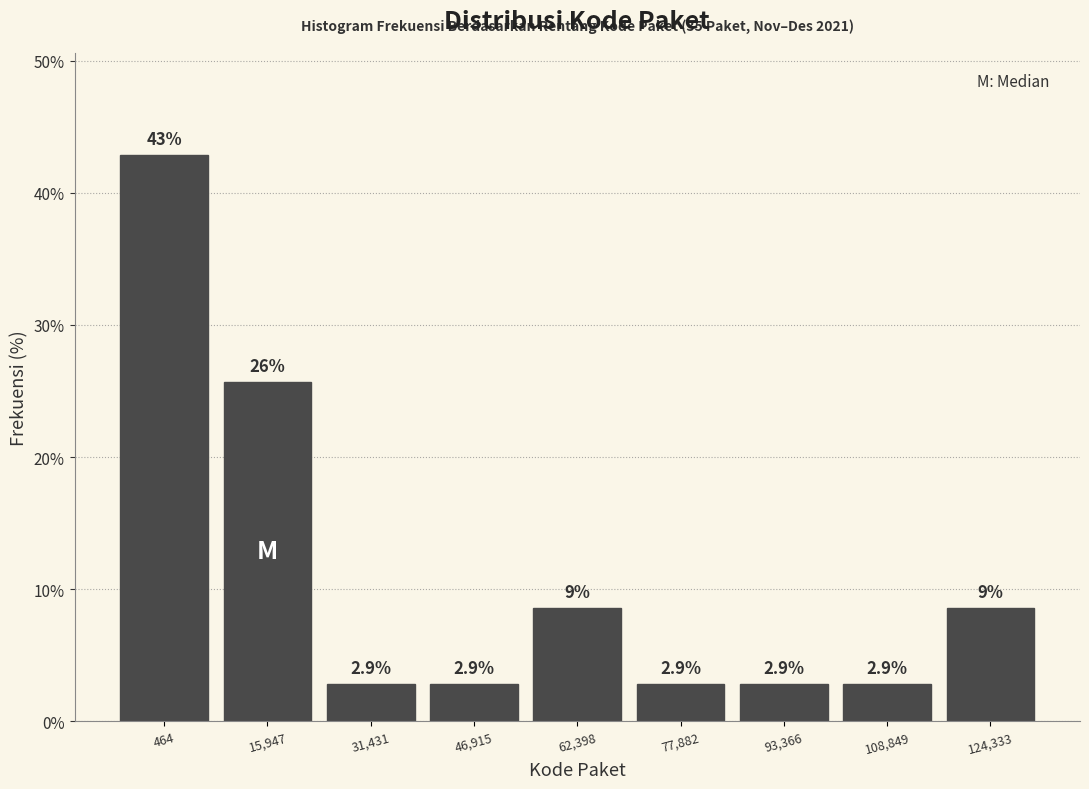

Reading right to left, list all the values displayed in this chart.

124,333=8.6	108,849=2.9	93,366=2.9	77,882=2.9	62,398=8.6	46,915=2.9	31,431=2.9	15,947=25.7	464=42.9